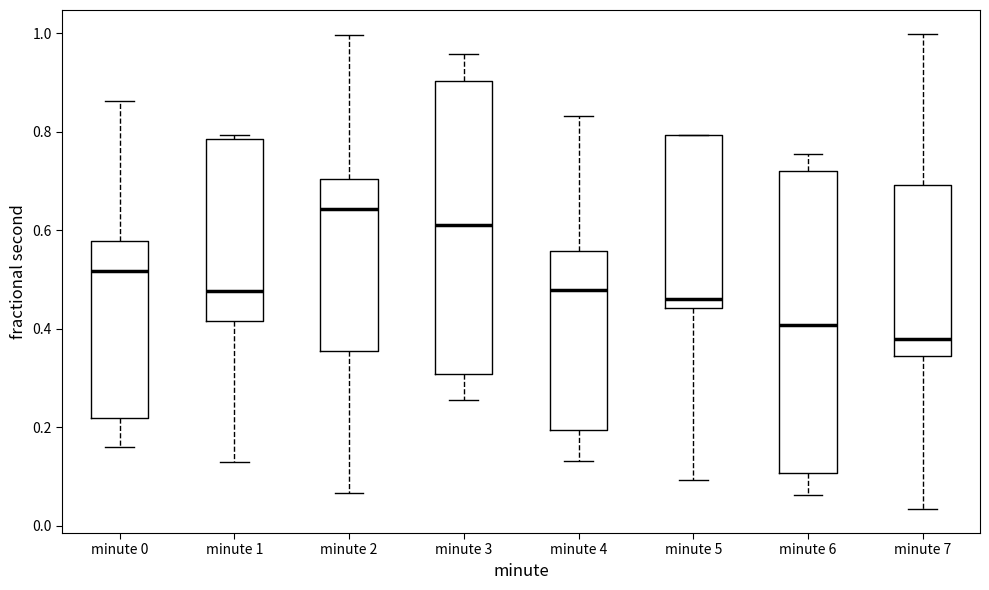

Where does the median line of the box for minute 0 sit on the y-axis? The values are not printed on the chart, so give them approximately, as read against the axis.

0.52